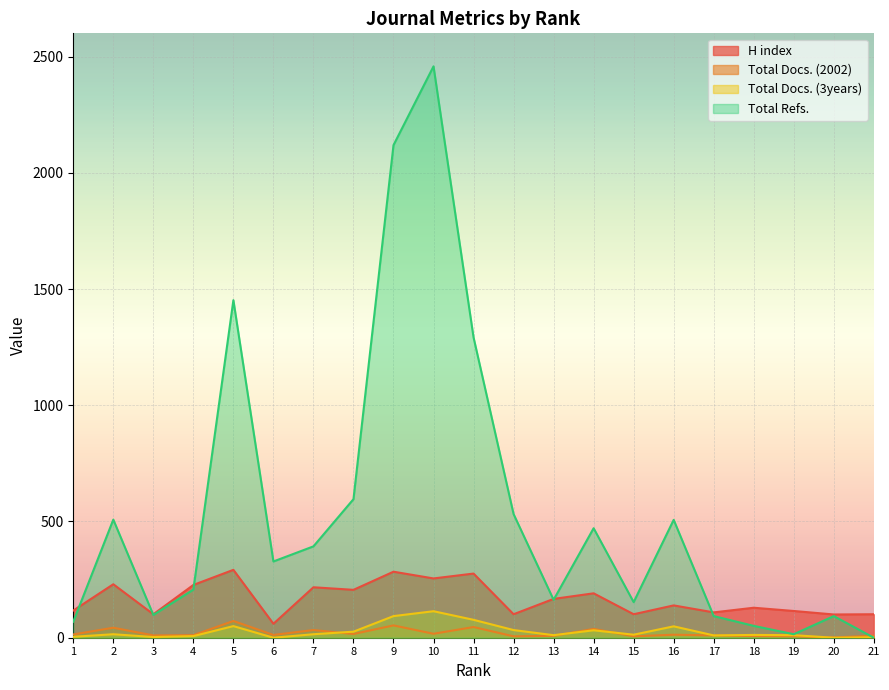

Which series has the largest total across all categories?

Total Refs.